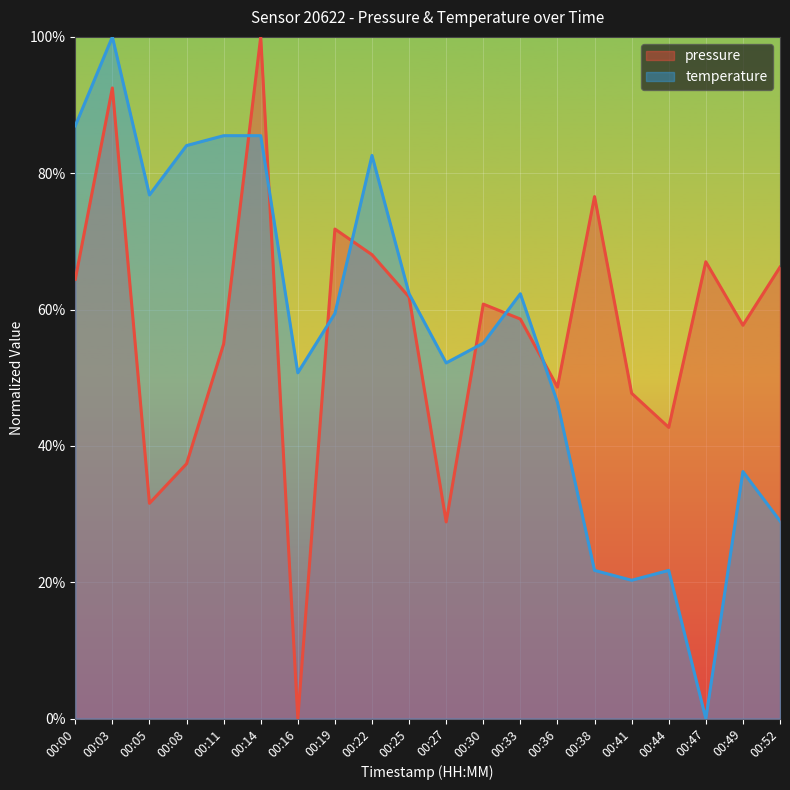

How many intersections are there between pressure and temperature?

7